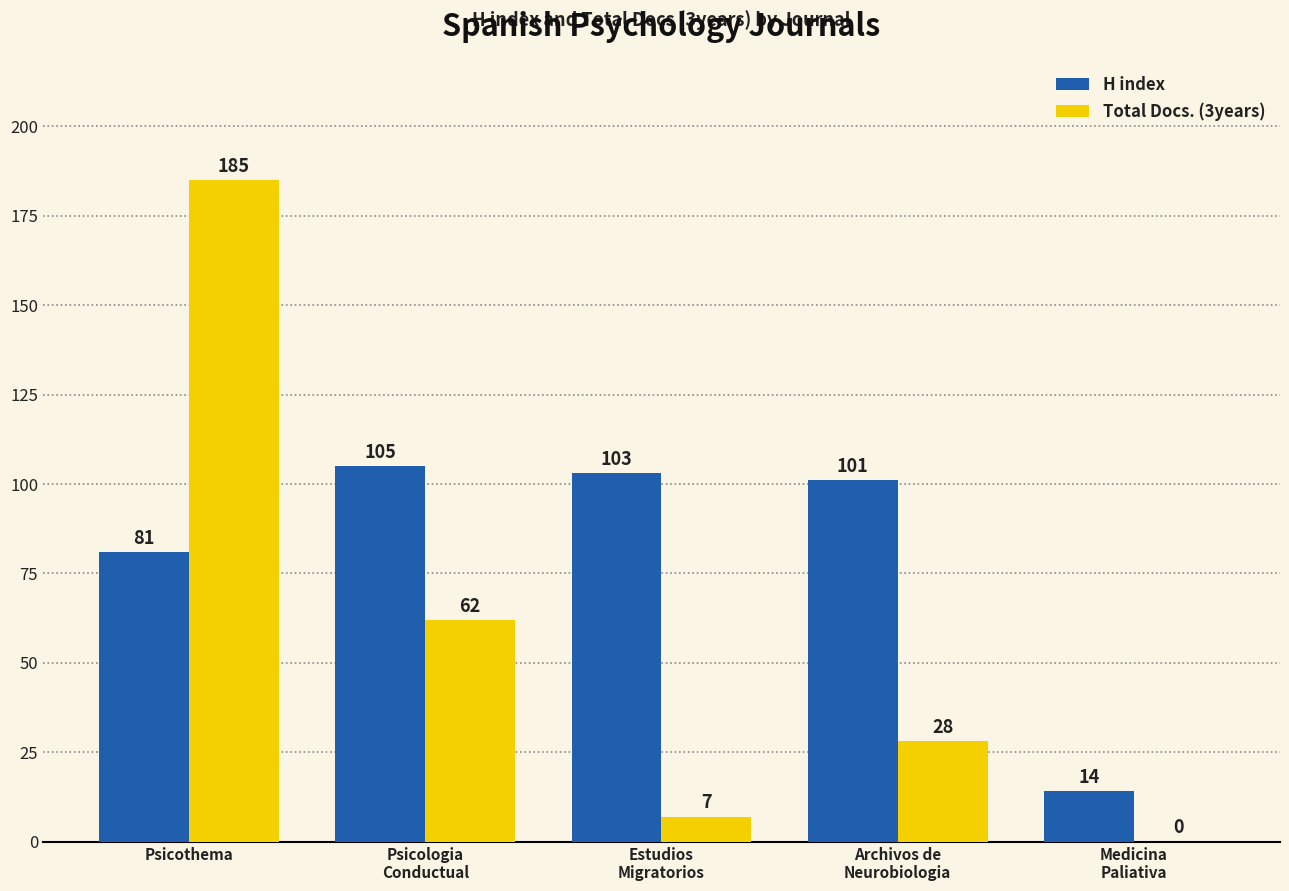

Is it true that Total Docs. (3years) equals 14 at Psicologia
Conductual?

False